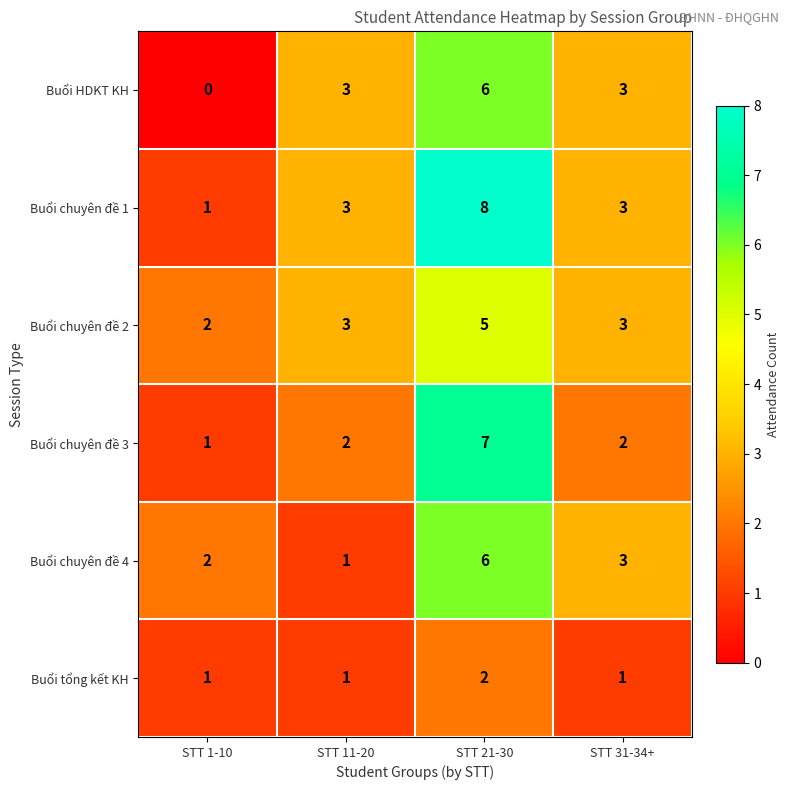

What is the total value across all series at STT 11-20?

13